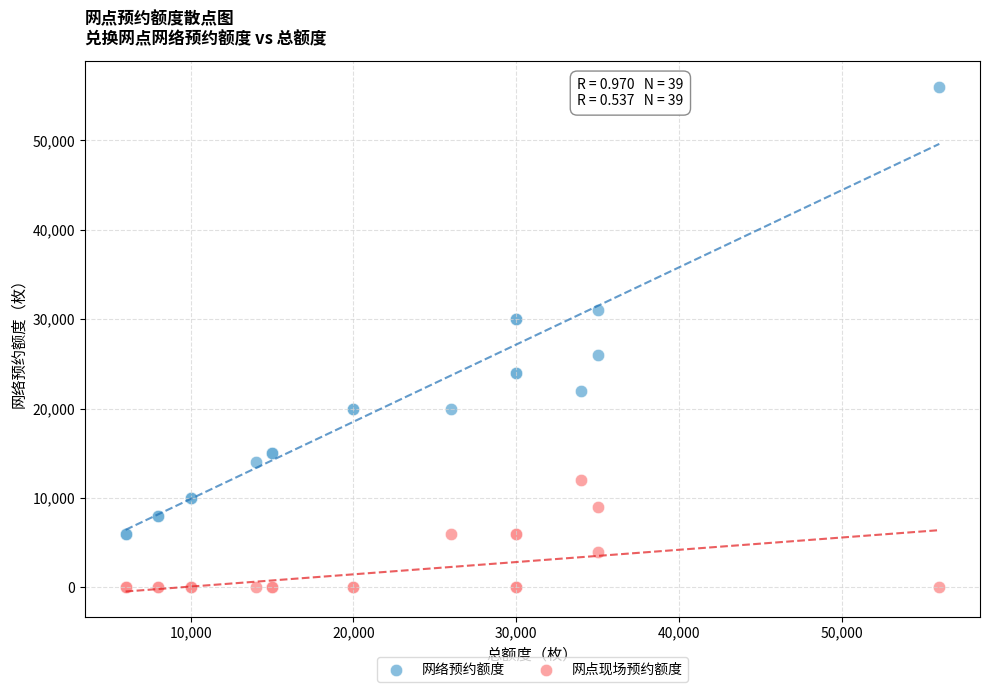

Which series reaches the maximum Y coordinate?

网络预约额度